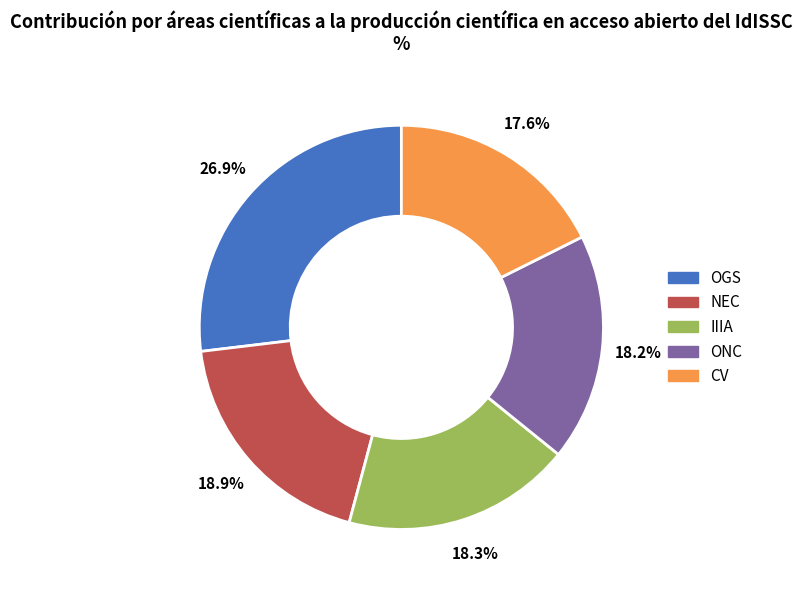

Which category has the smallest portion of the pie?

CV